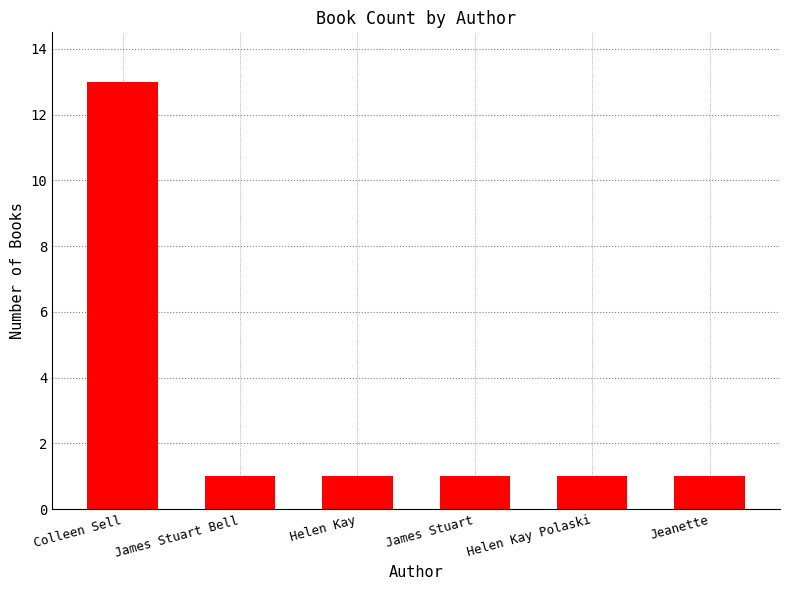

What is the sum of all values?

18